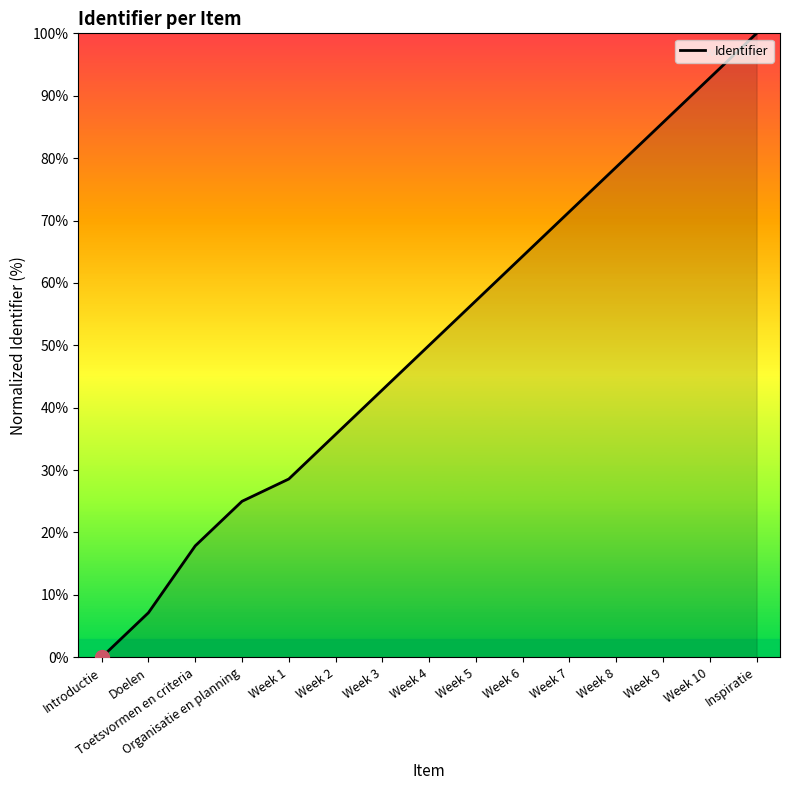

List the labels in order of value, largest first.

Inspiratie, Week 10, Week 9, Week 8, Week 7, Week 6, Week 5, Week 4, Week 3, Week 2, Week 1, Organisatie en planning, Toetsvormen en criteria, Doelen, Introductie